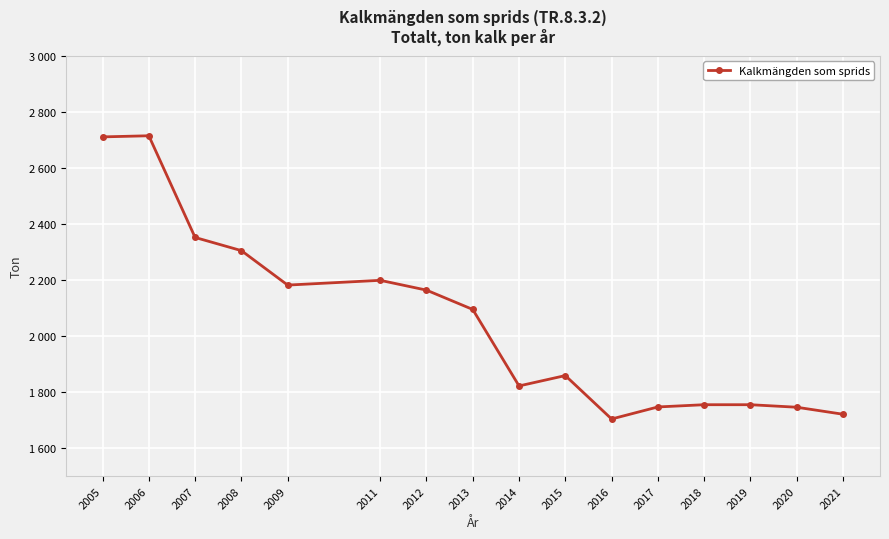

Between 2006 and 2012, which is larger?

2006